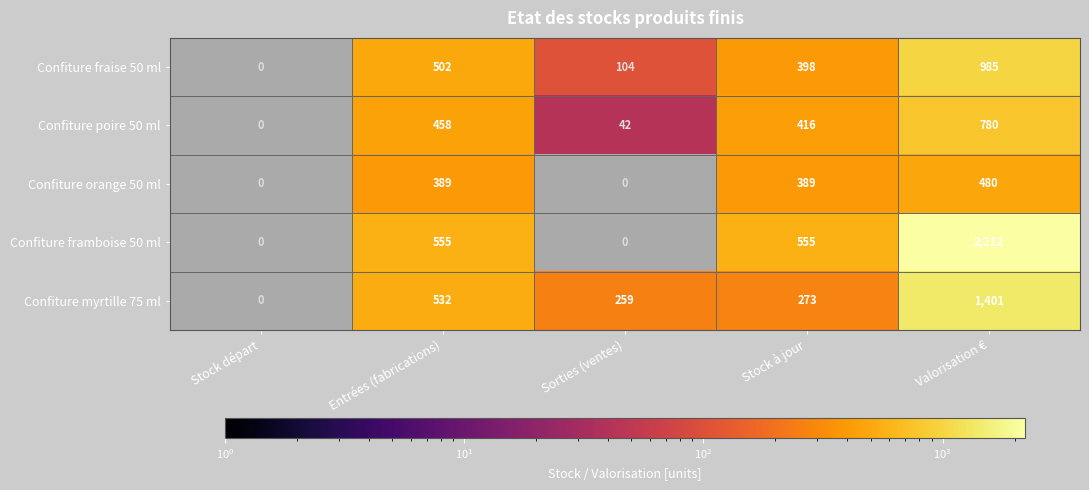

At which label is Confiture myrtille 75 ml closest to 700?

Entrées (fabrications)